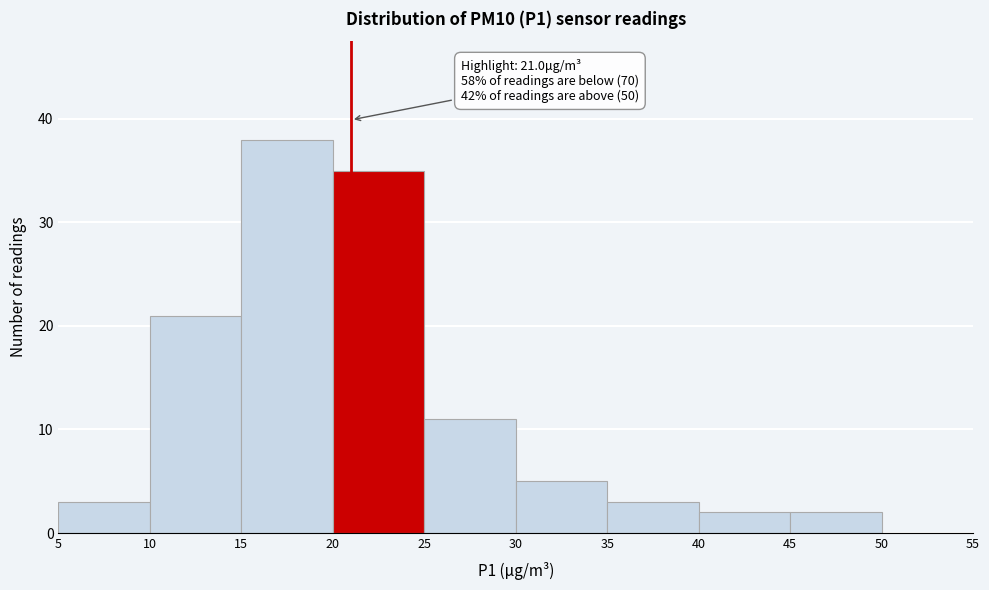

Which range on the x-axis has the tallest bar?

15 to 20